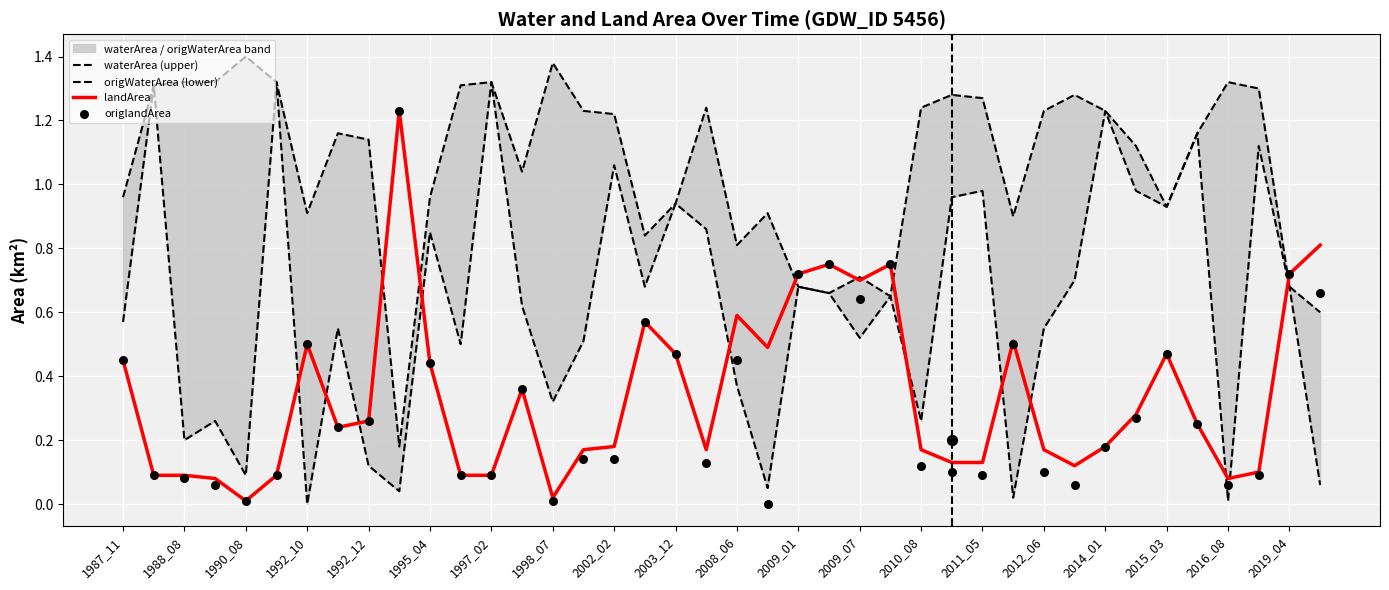

At how many categories does at least one series exceed 1?

25